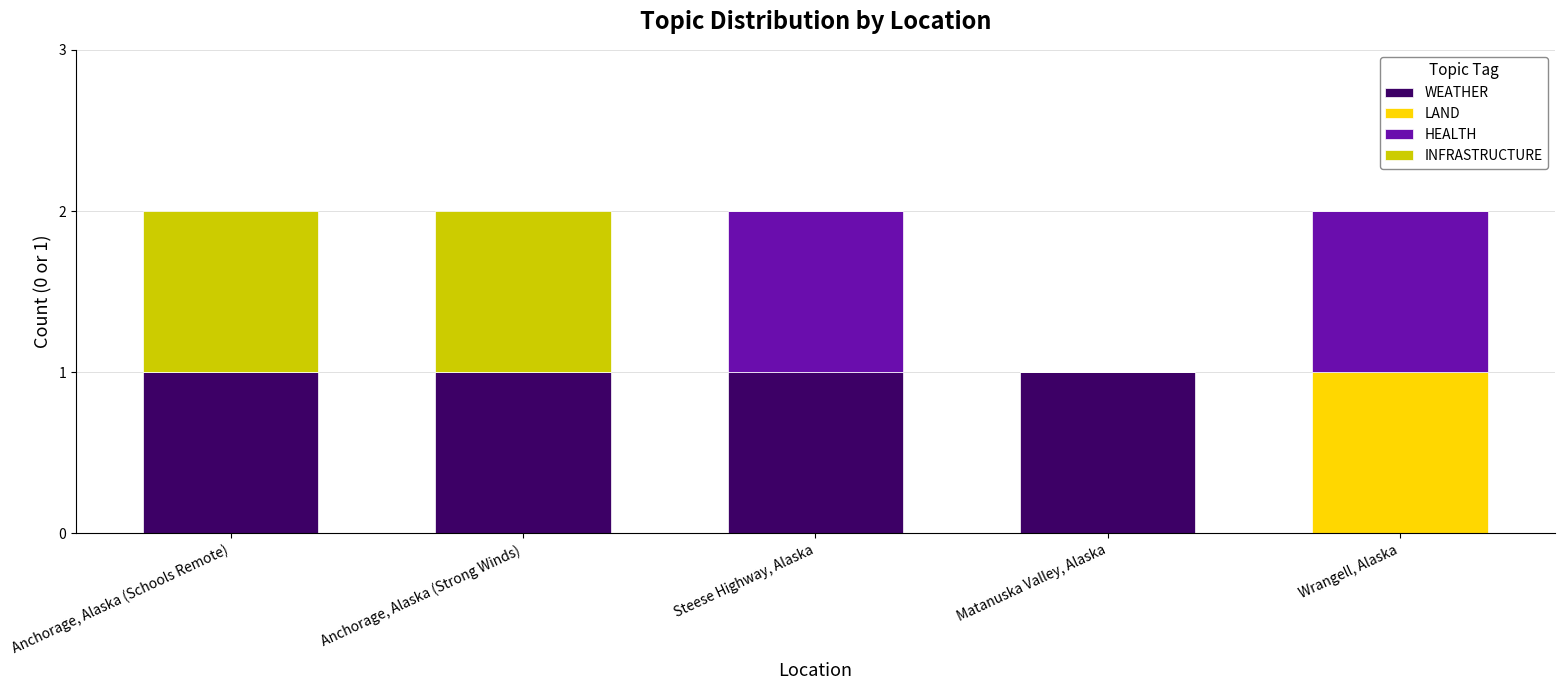

True or false: WEATHER has a value of 0 at Steese Highway, Alaska.

False